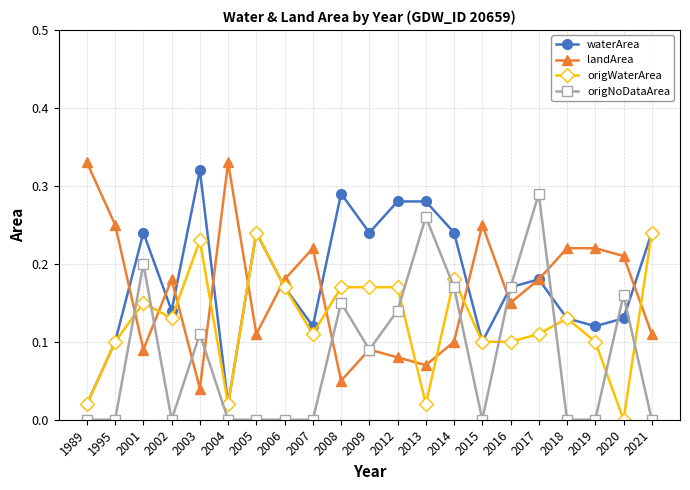

What is the total value across all series at 2004?

0.4